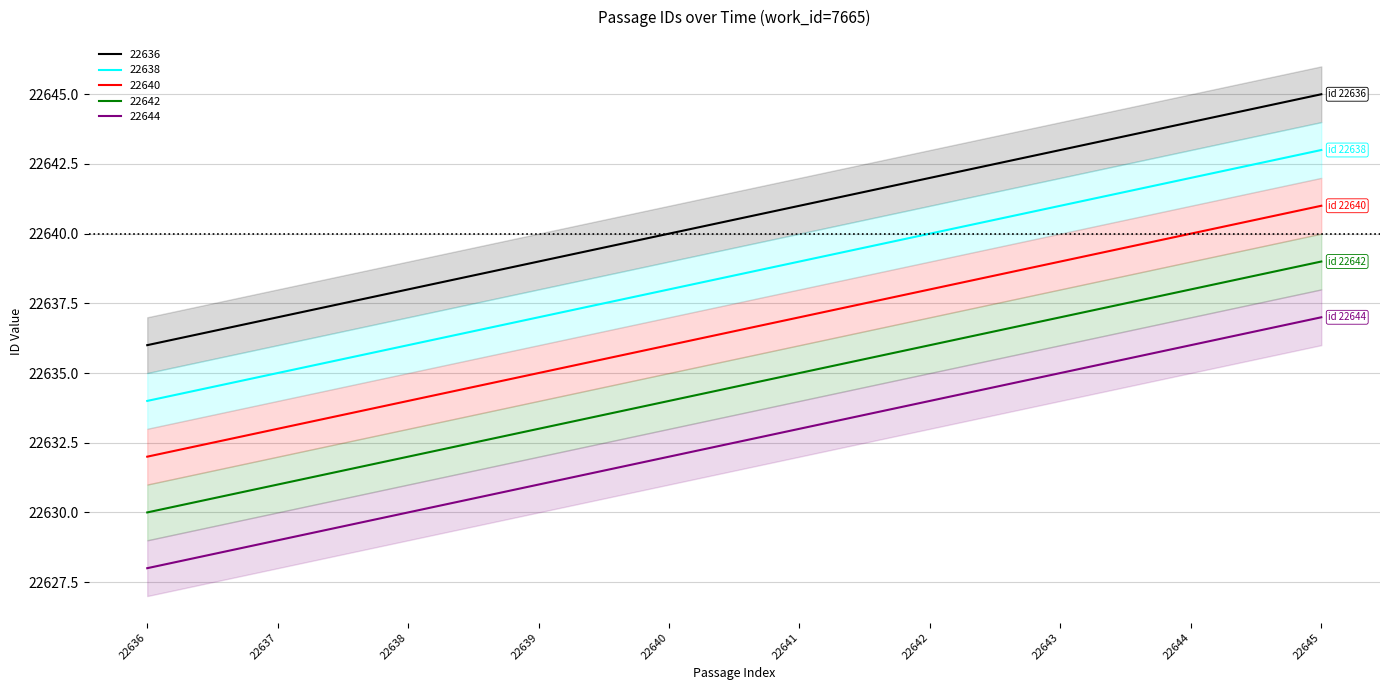

At which category does the chart reach its peak across all series?

22645